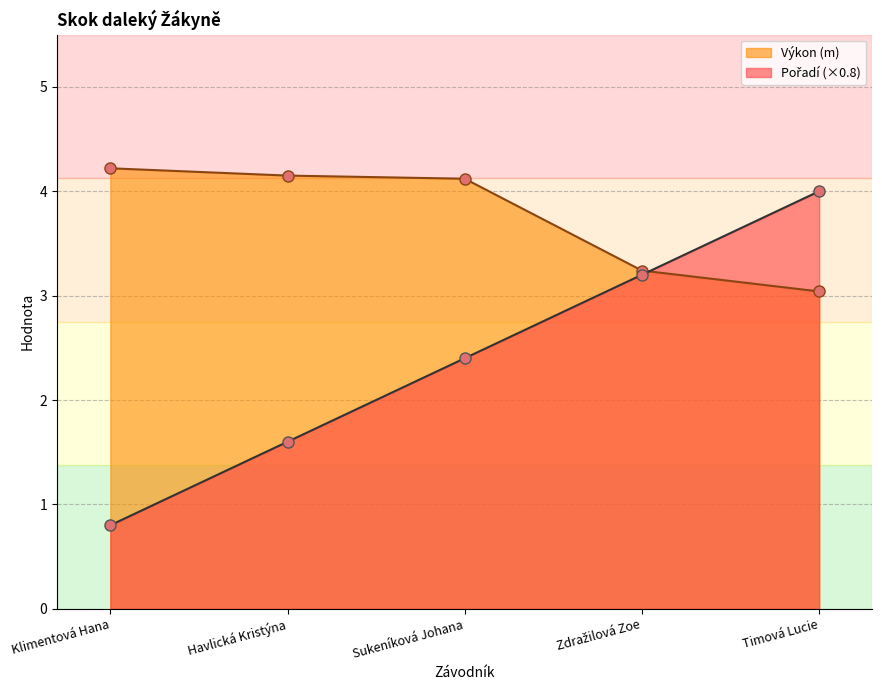

The value of Výkon at Sukeníková Johana is 7.1. True or false?

False